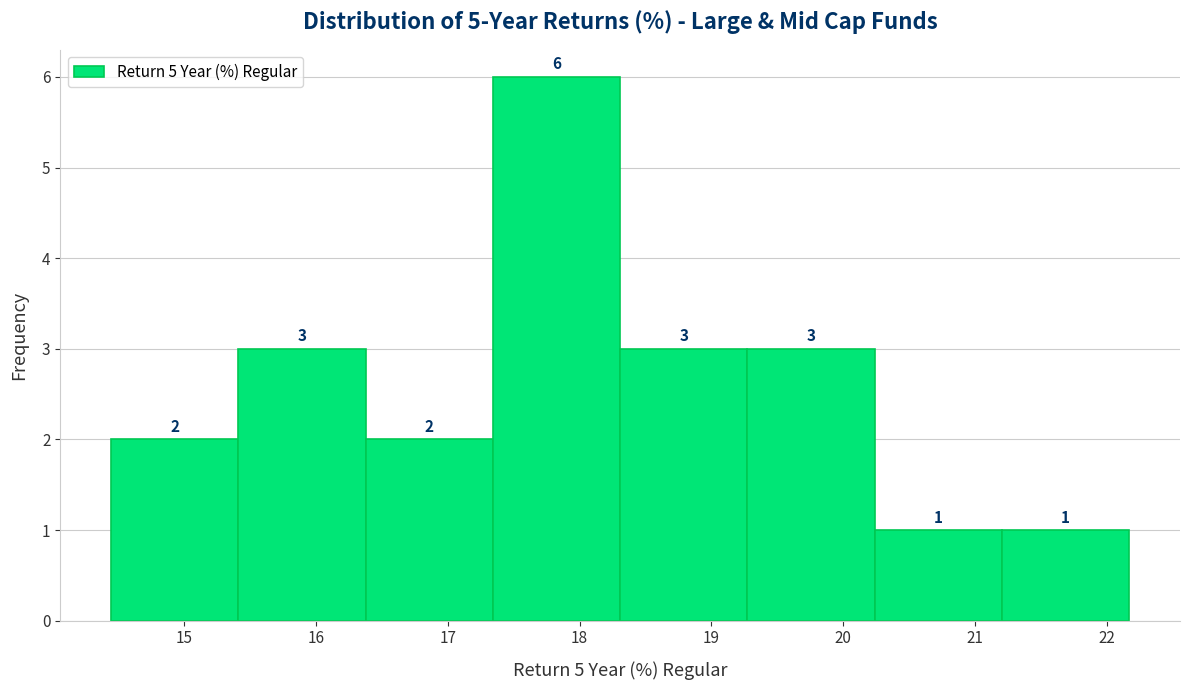

Reading left to right, list every bar in this chart as the range it spans on the x-axis followed by its height. The bar edges are not printed on the chart, so give them approximately, as read against the axis.

14.4 to 15.4: 2
15.4 to 16.4: 3
16.4 to 17.3: 2
17.3 to 18.3: 6
18.3 to 19.3: 3
19.3 to 20.2: 3
20.2 to 21.2: 1
21.2 to 22.2: 1